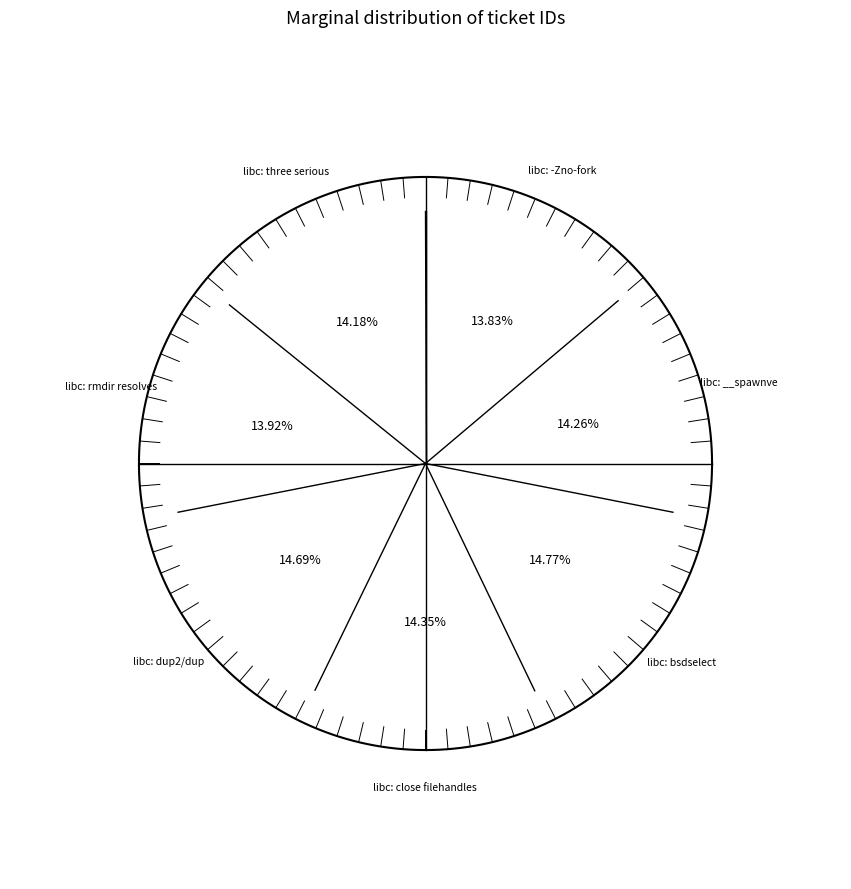

Does any single category account for the majority?

No